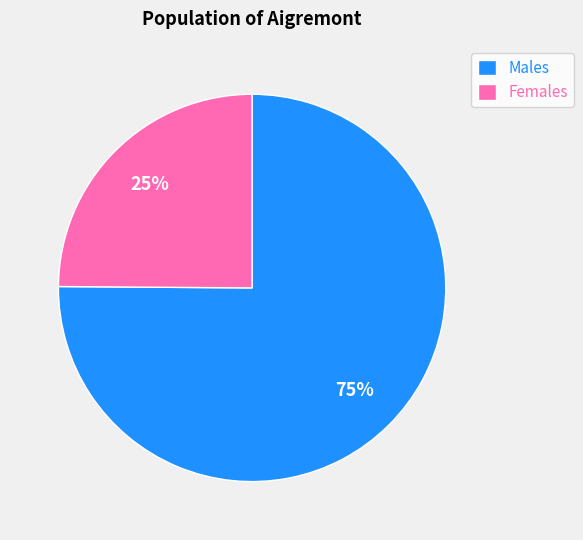

Is it true that Males is 75% of the pie?

True